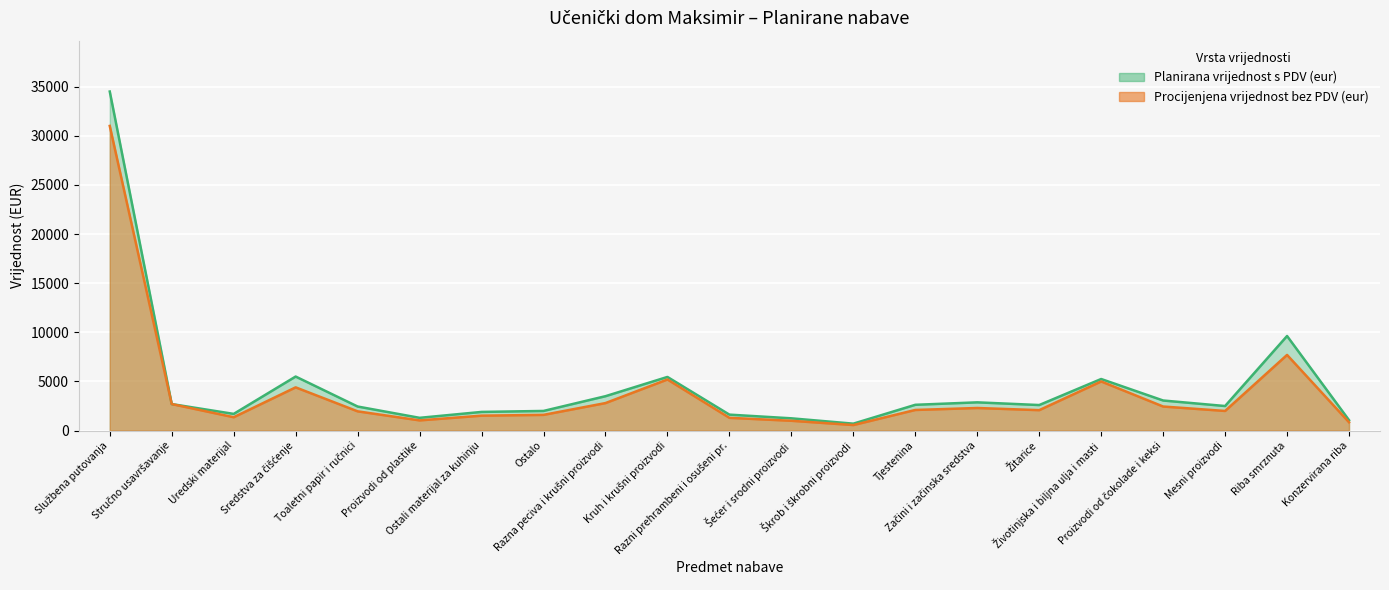

At which label does Procijenjena vrijednost bez PDV (eur) reach its peak?

Službena putovanja